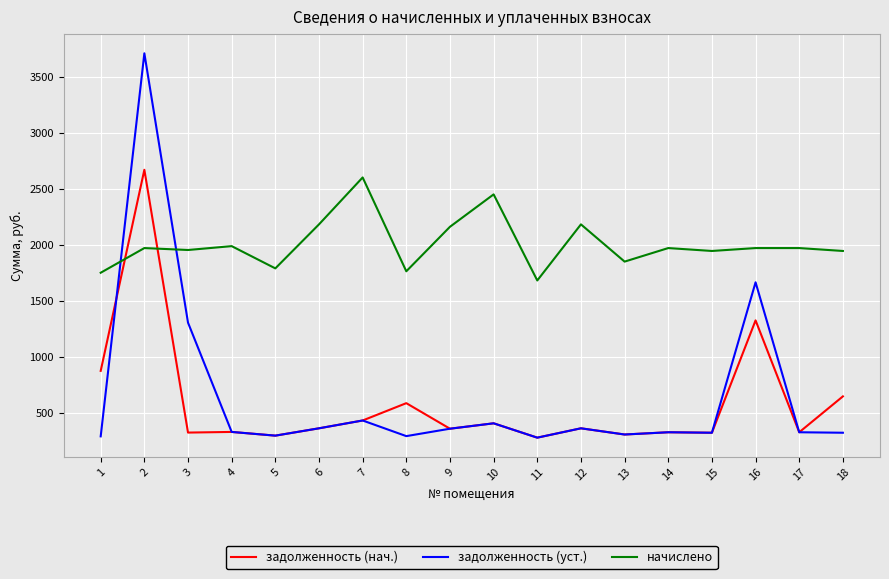

How many lines are shown in the chart?

3